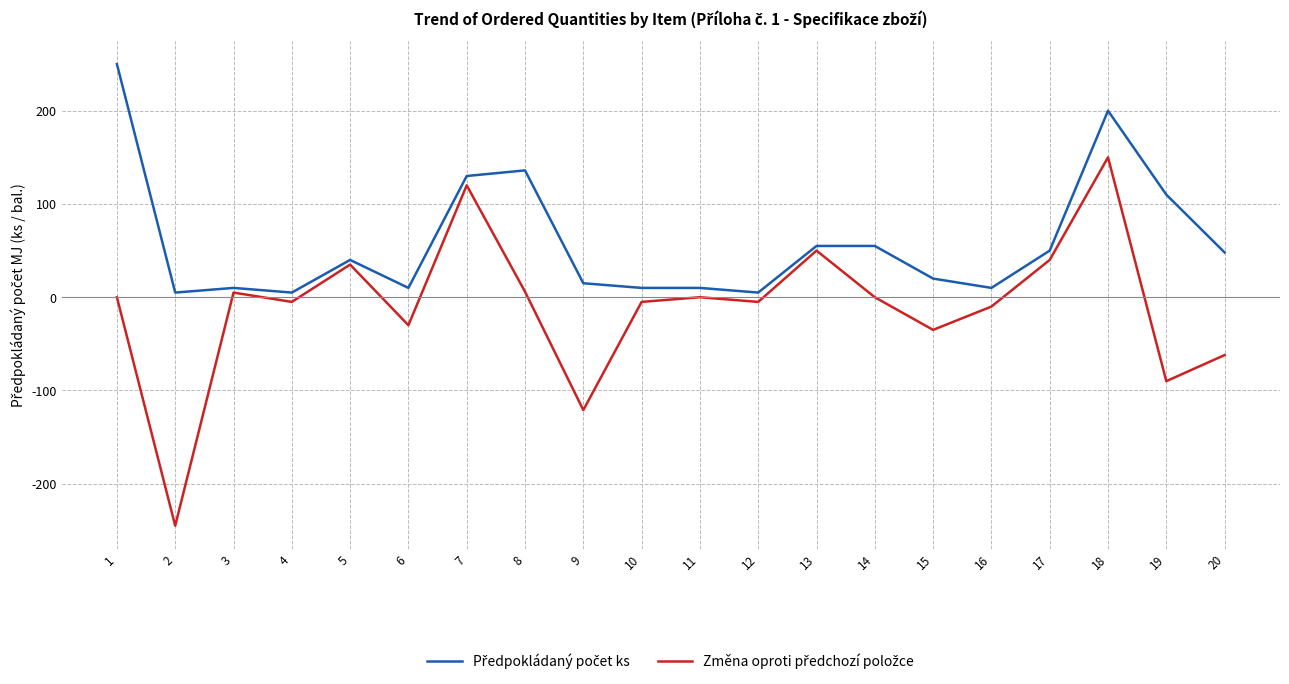

What is the minimum value shown in the chart?

-245